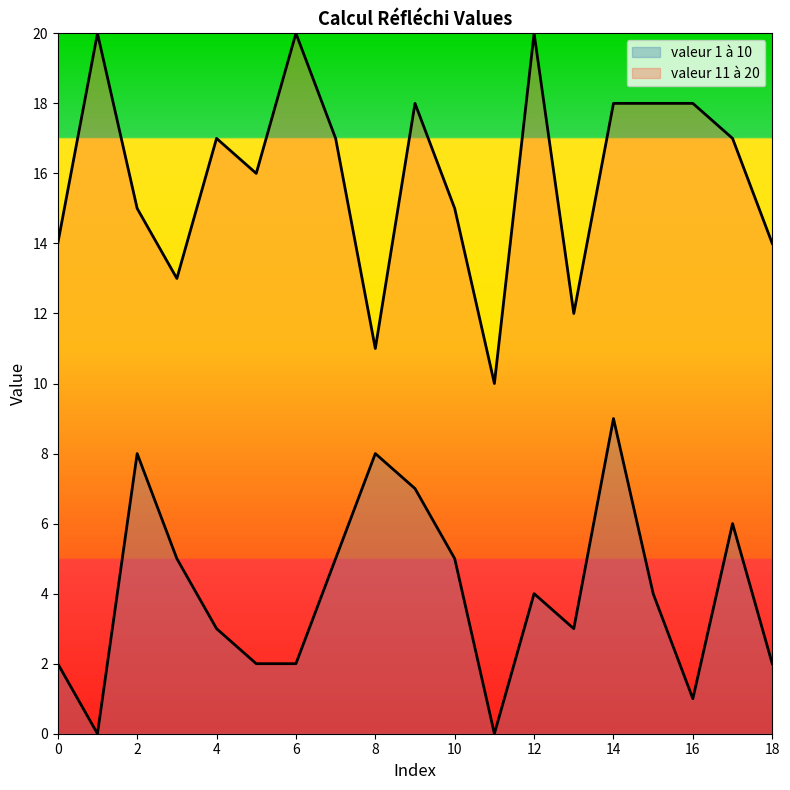

What is the average value of the val_11_to_20 series?

16